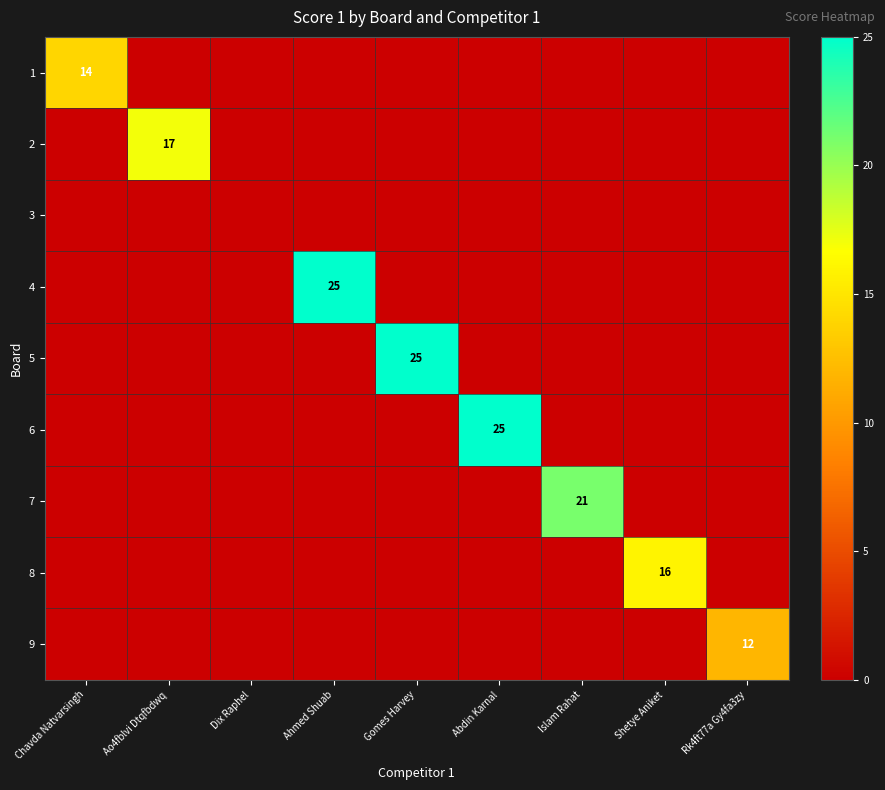

How many distinct data groups are displayed?

9